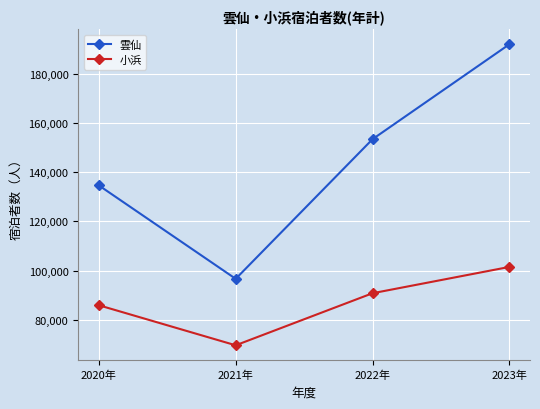

What is the difference between the maximum and minimum values in the 雲仙 series?

95315